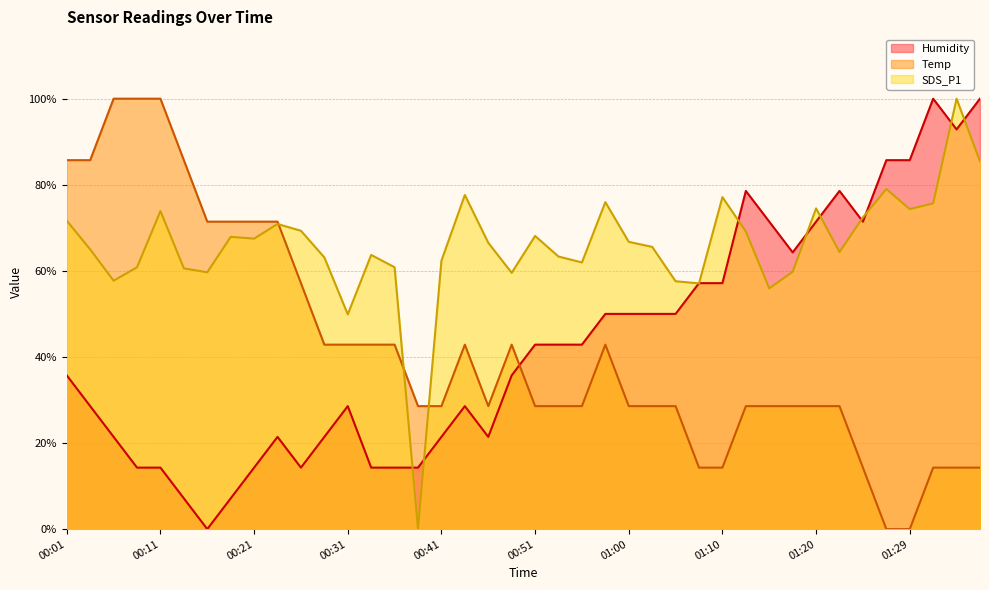

How many intersections are there between Temp and Humidity?

1